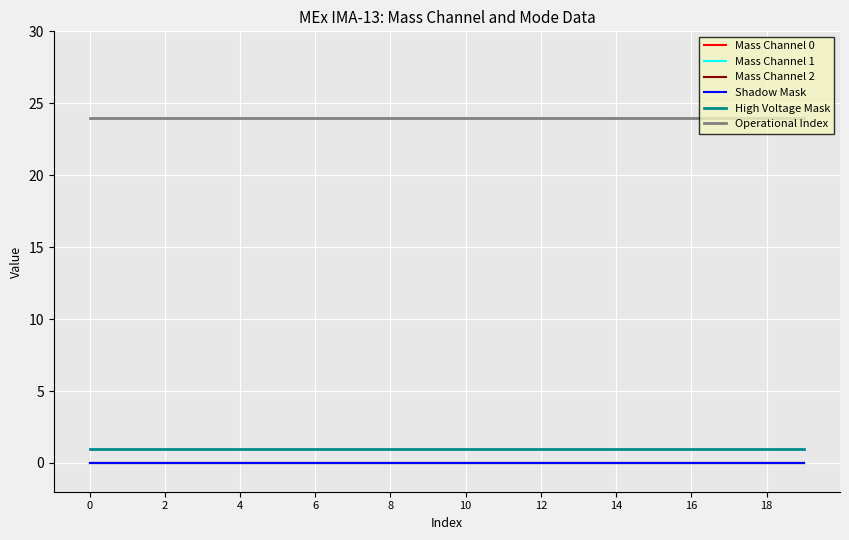

List the series in order of their peak value, highest first.

Operational Index, High Voltage Mask, Mass Channel 0, Mass Channel 1, Mass Channel 2, Shadow Mask